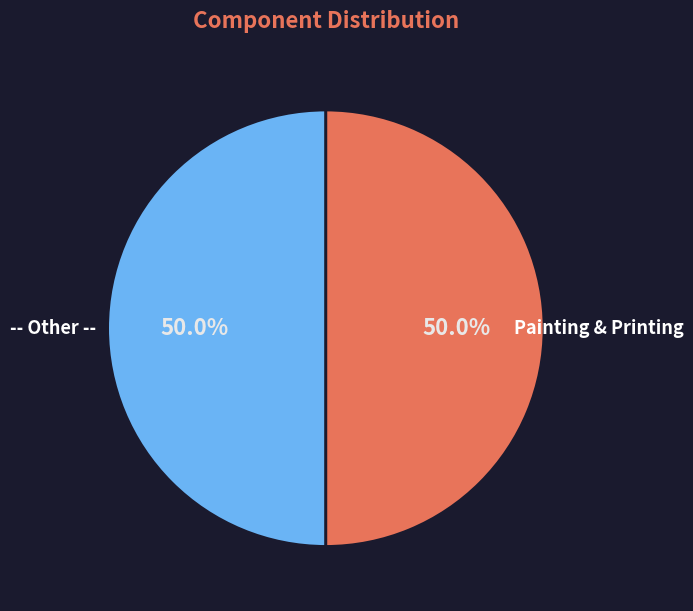

Which category accounts for the majority?

Painting & Printing